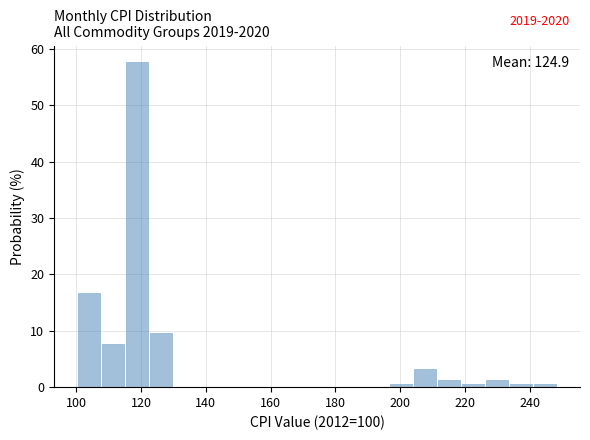

Around what value on the x-axis is the tallest bar? Give the approximate position of its centre, as read against the axis.

118